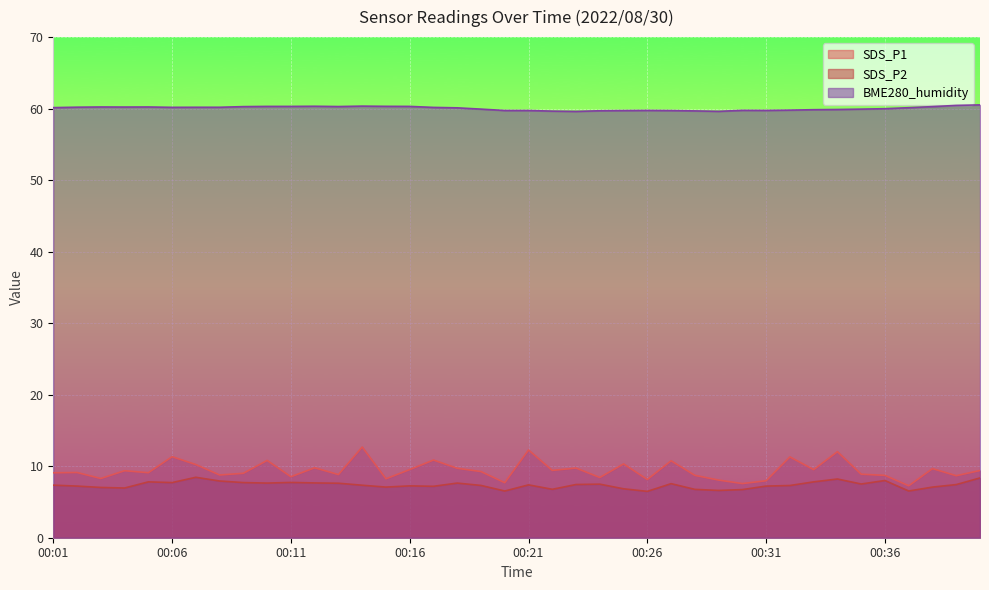

Which has a higher value, 00:27 or 00:10?

00:10